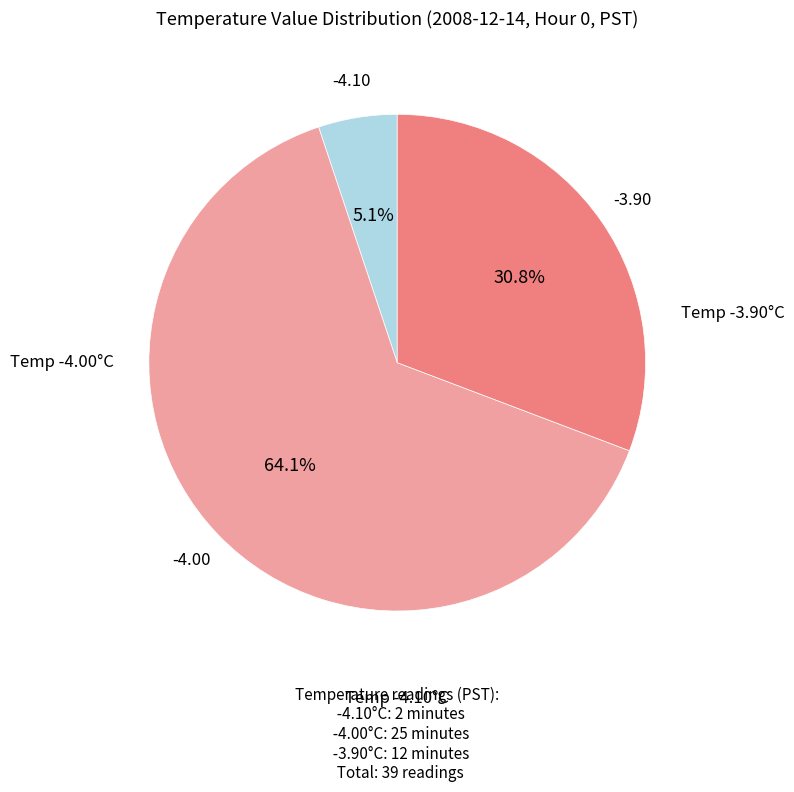

To the nearest percent, what is the difference between the largest and smallest slice percentages?

59%